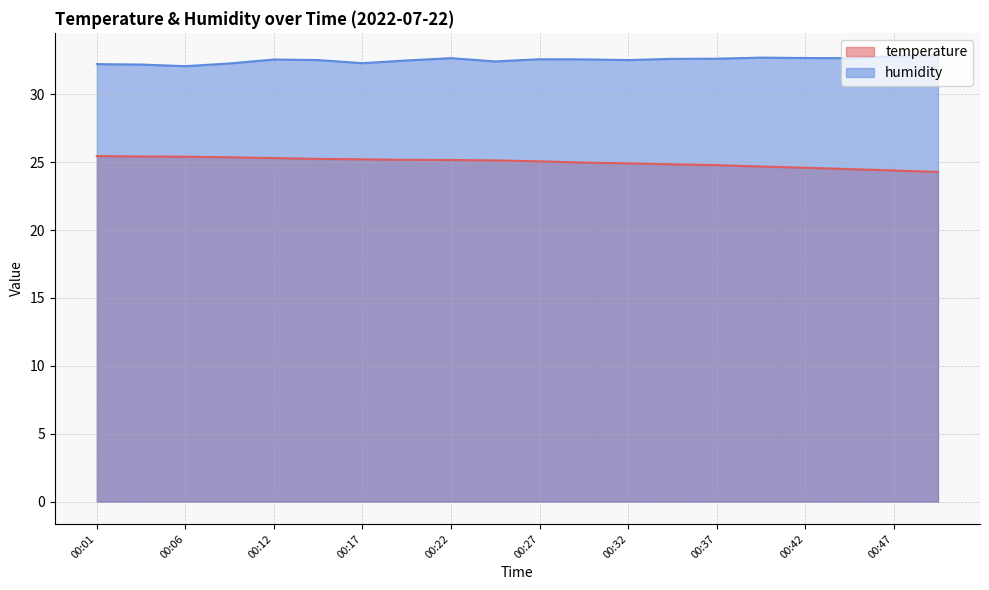

Reading right to left, extract all data points from this chart.

temperature: 24.3	24.4	24.5	24.6	24.7	24.8	24.8	24.9	25.0	25.1	25.1	25.2	25.2	25.2	25.2	25.3	25.4	25.4	25.4	25.4
humidity: 32.9	32.8	32.7	32.7	32.7	32.6	32.6	32.5	32.6	32.6	32.4	32.7	32.5	32.3	32.5	32.6	32.3	32.1	32.2	32.2